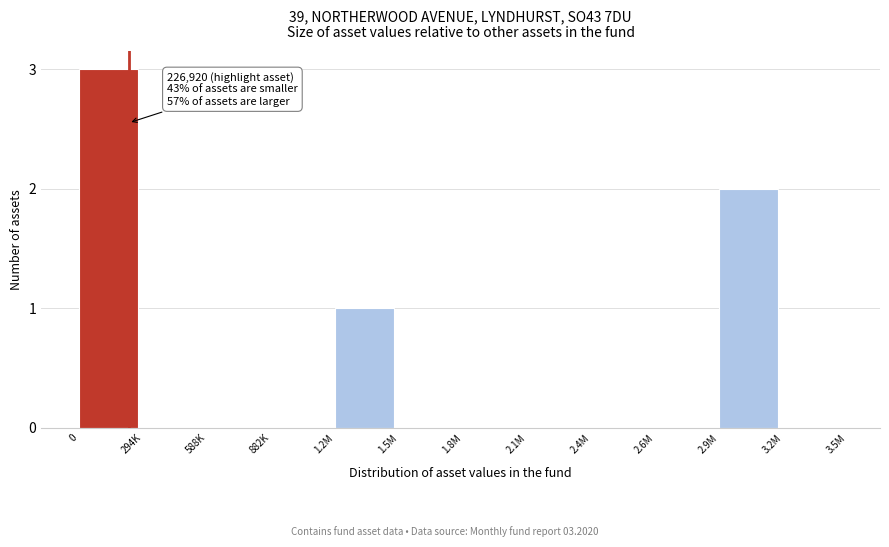

Reading left to right, what are all the values shown in this chart?

0=3	294K=0	588K=0	882K=0	1.2M=1	1.5M=0	1.8M=0	2.1M=0	2.4M=0	2.6M=0	2.9M=2	3.2M=0